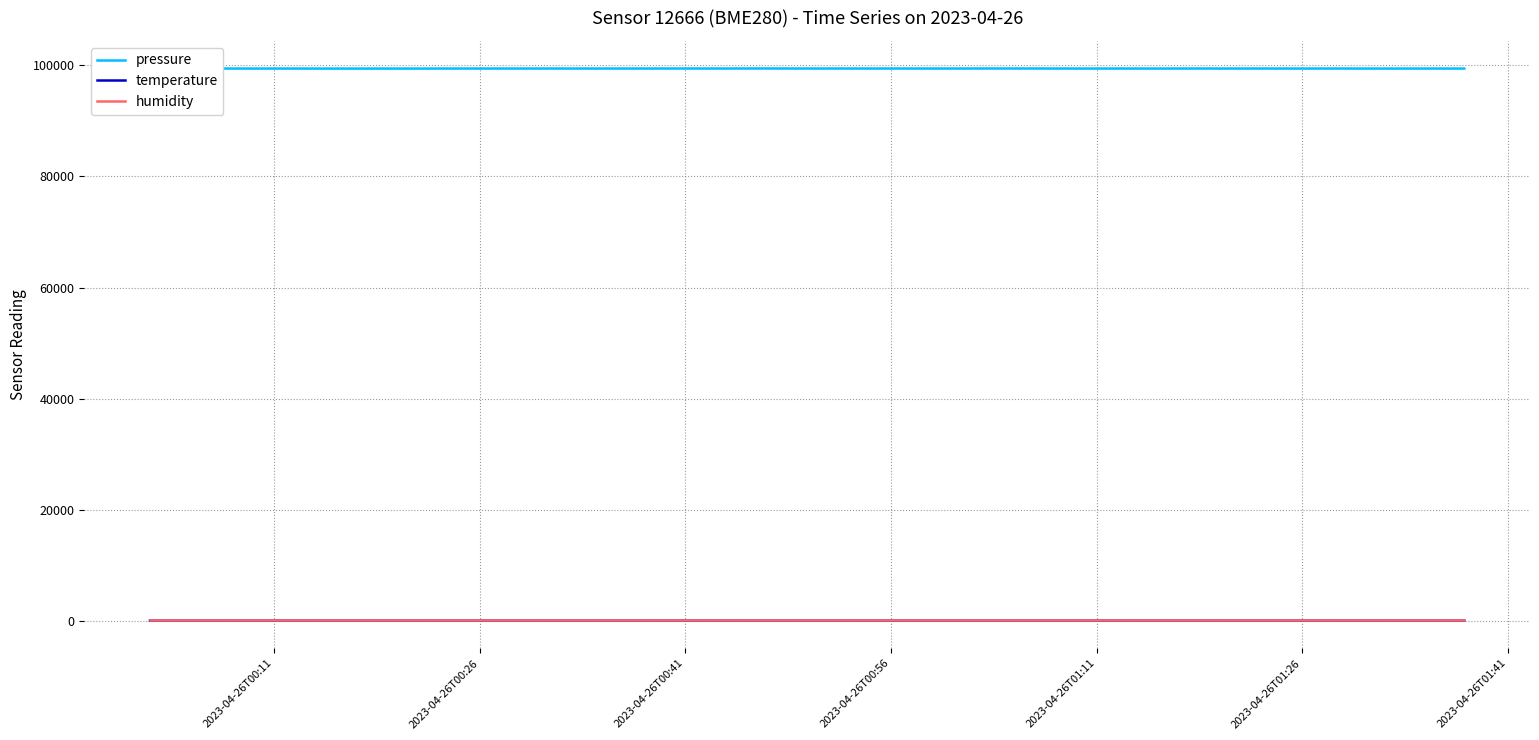

Which series has the largest total across all categories?

pressure